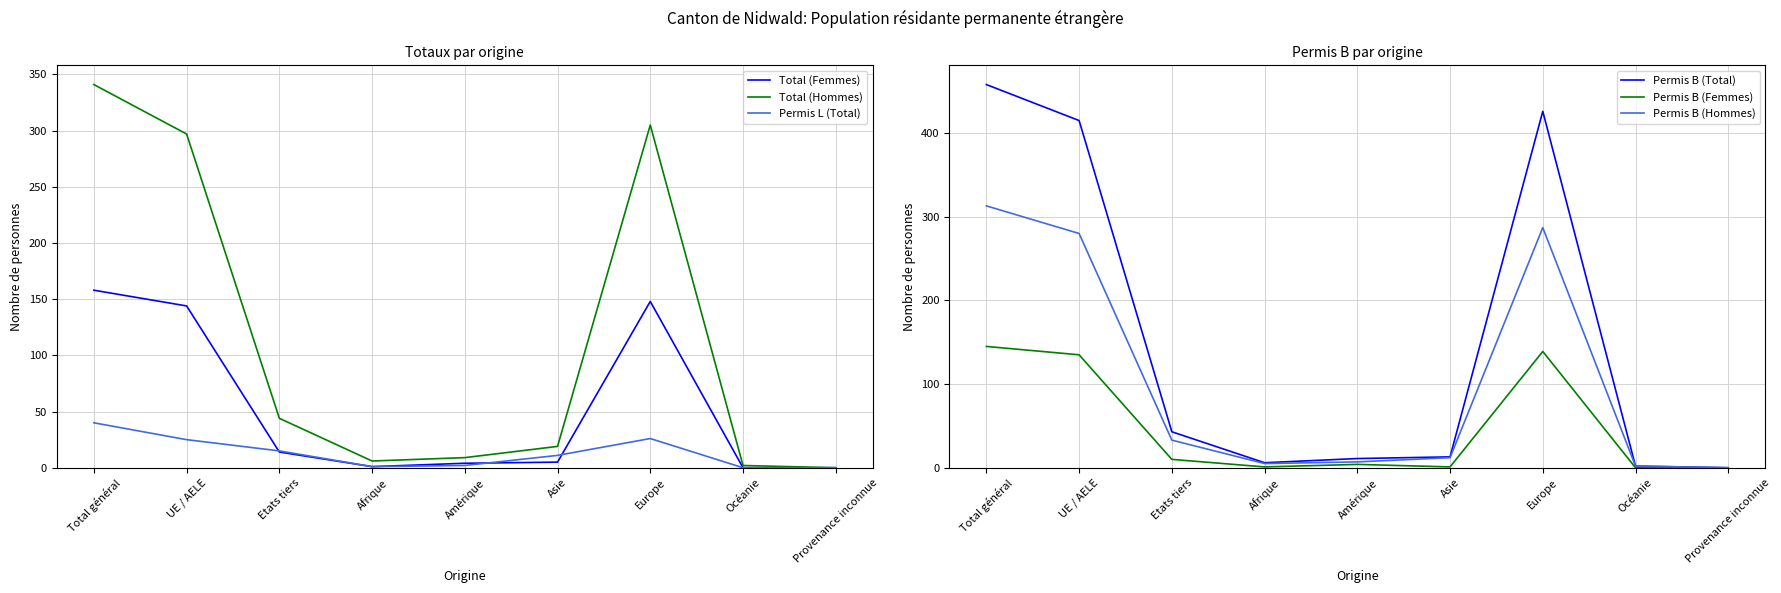

At how many categories does at least one series exceed 176?

3